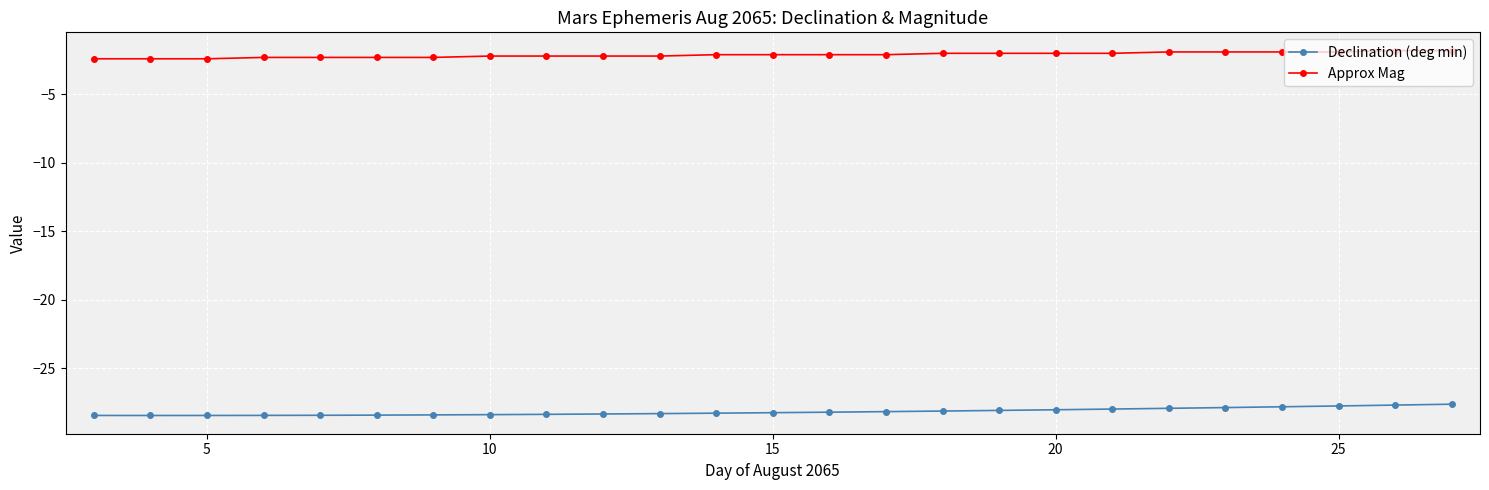

How many lines are shown in the chart?

2